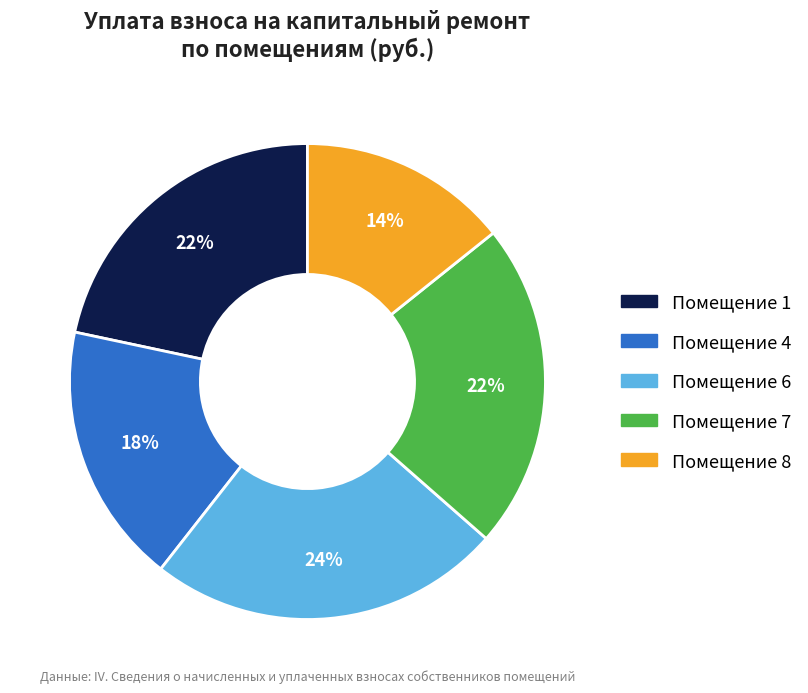

Combined, do Помещение 4 and Помещение 1 account for over 50%?

No